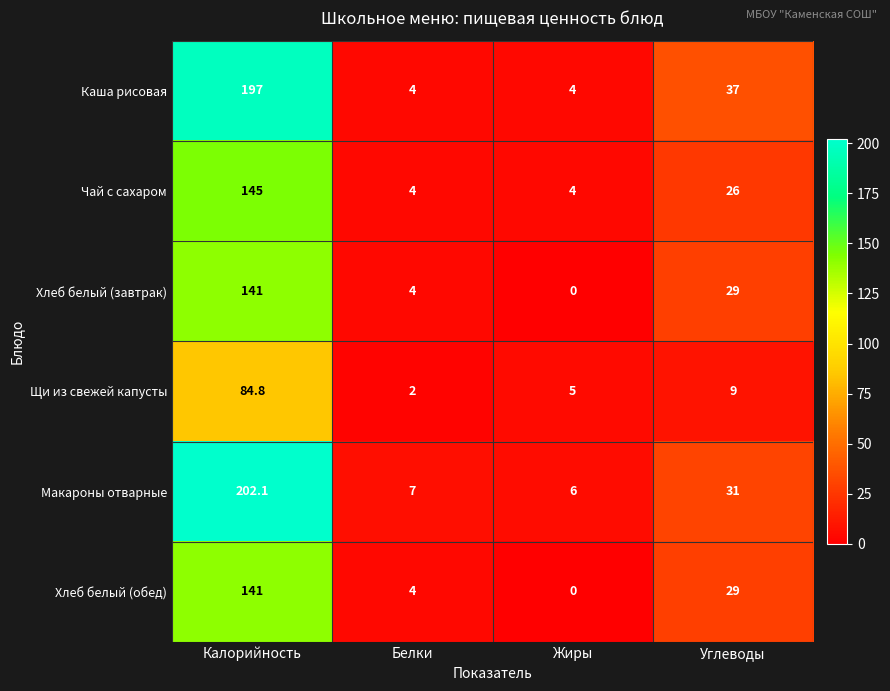

Which series has the largest total across all categories?

Макароны отварные